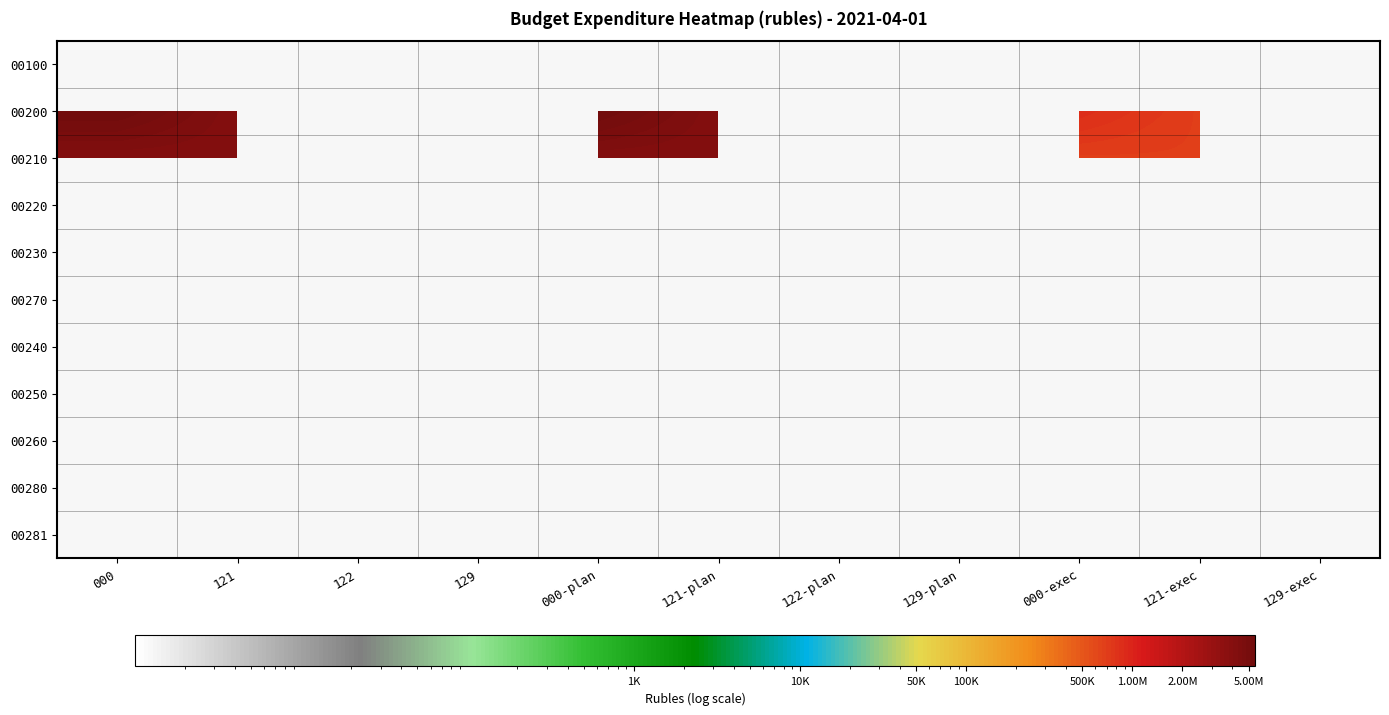

At which category is the sum across all series the highest?

000